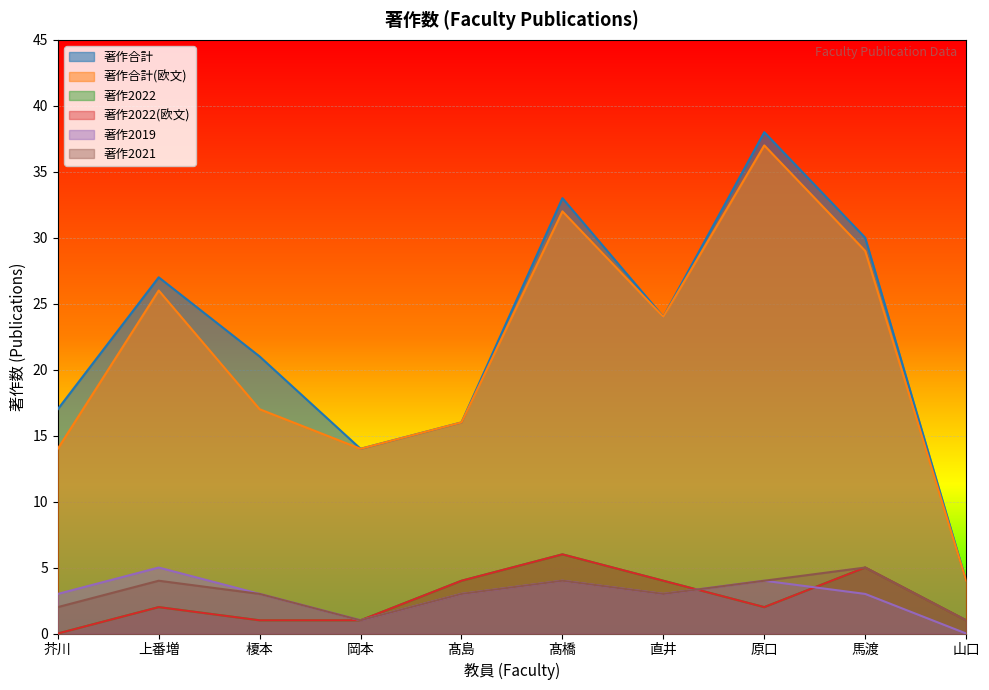

Which label corresponds to the largest value in the chart?

原口